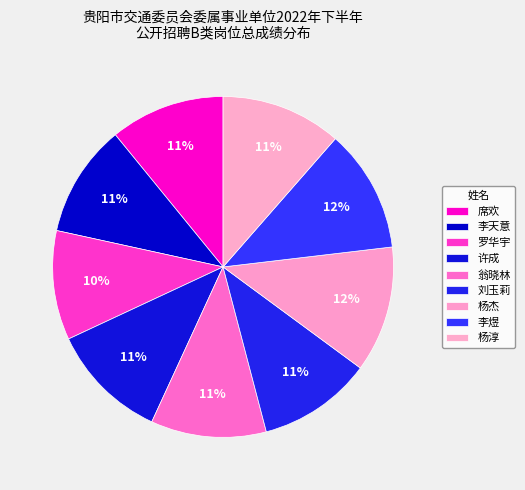

What percentage is NOT represented by 杨淳?

88.6%